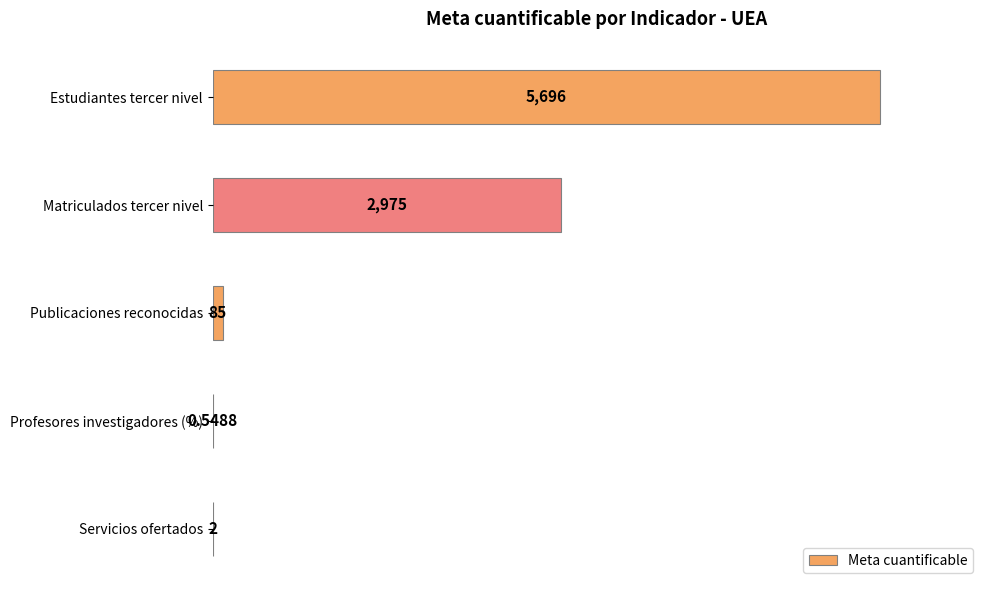

Rank the categories by value from lowest to highest.

3, 4, 2, 1, 0